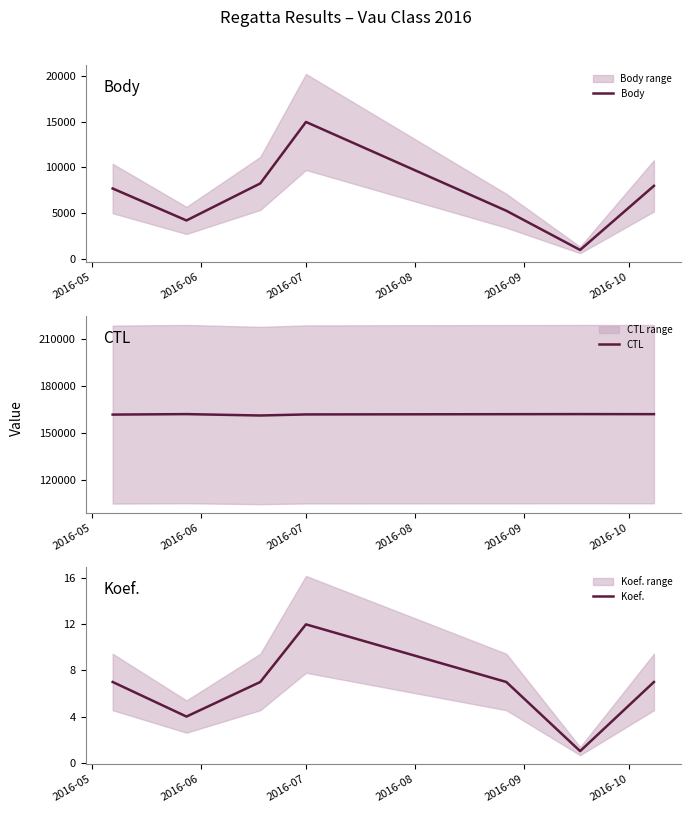

True or false: Body and CTL cross at least once.

False